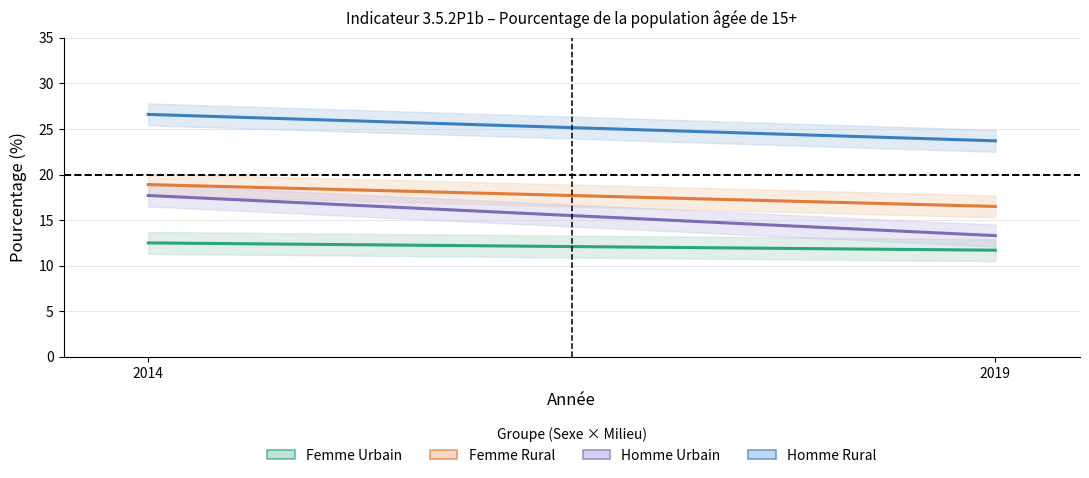

Read the Homme Rural value at 2019.

23.7